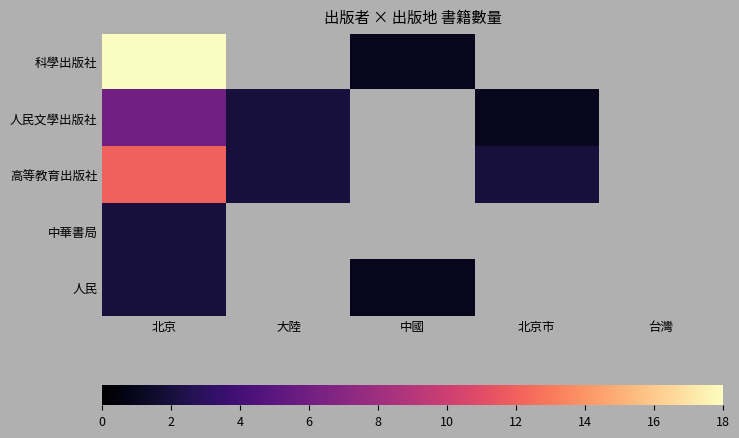

Rank the series by their maximum value, from lowest to highest.

中華書局, 人民, 人民文學出版社, 高等教育出版社, 科學出版社